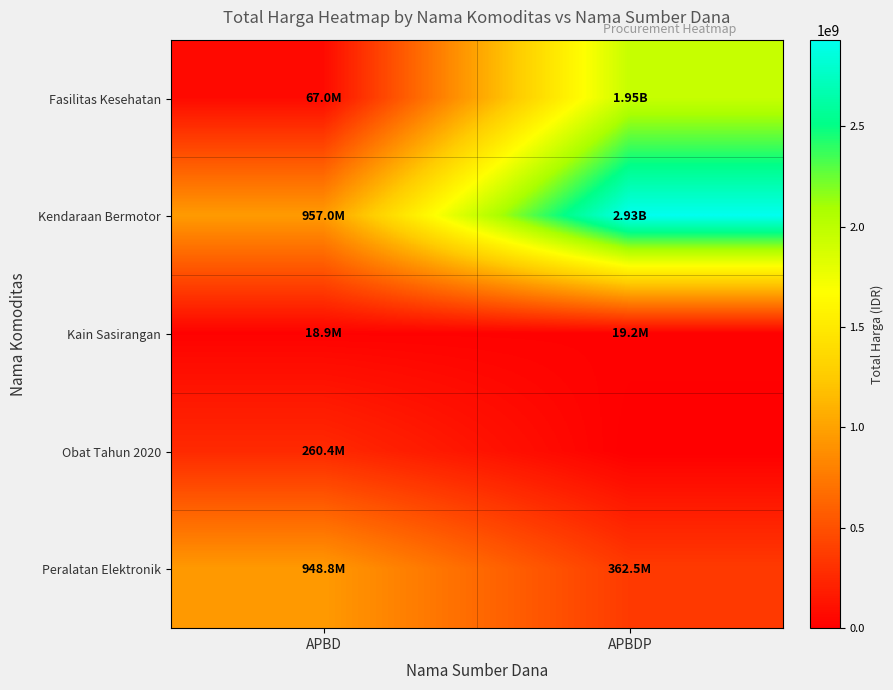

What is the total value across all series at APBDP?

5266388740